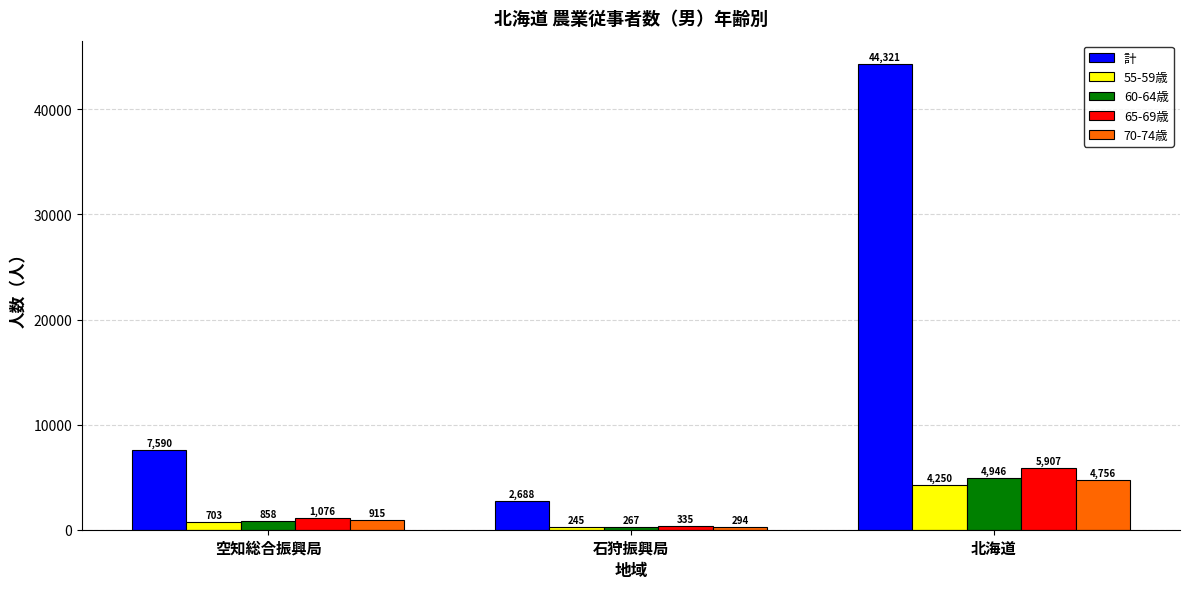

What is the label of the 2nd bar from the left?

石狩振興局